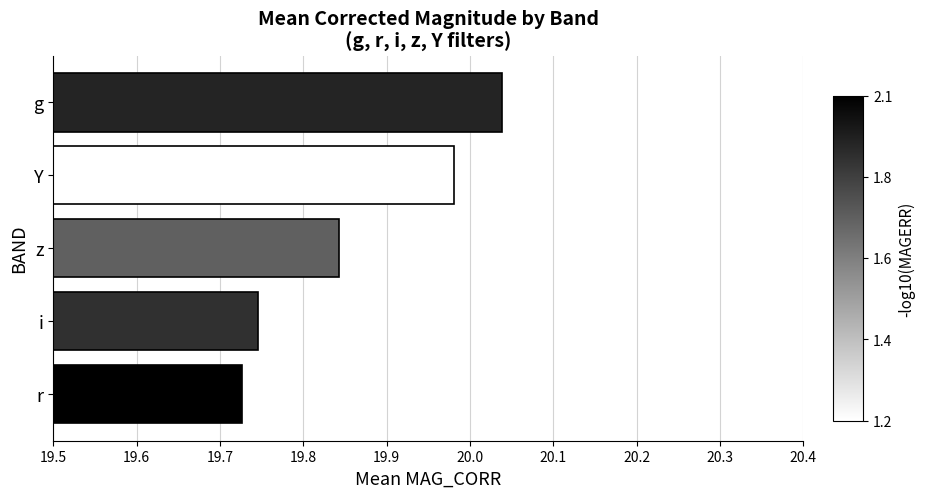

What is the difference between the values at i and g?

0.3